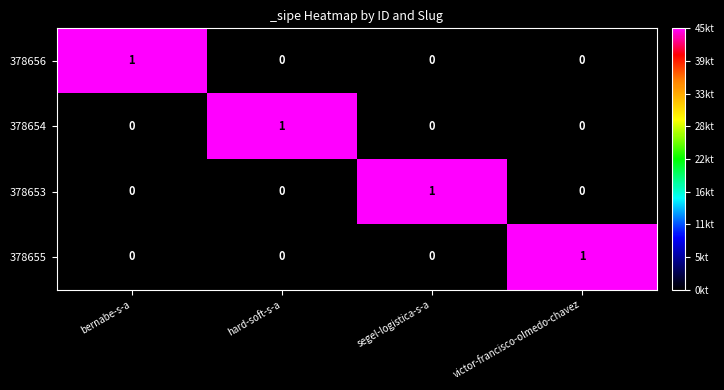

How many 378656 values are between 0 and 1?

4